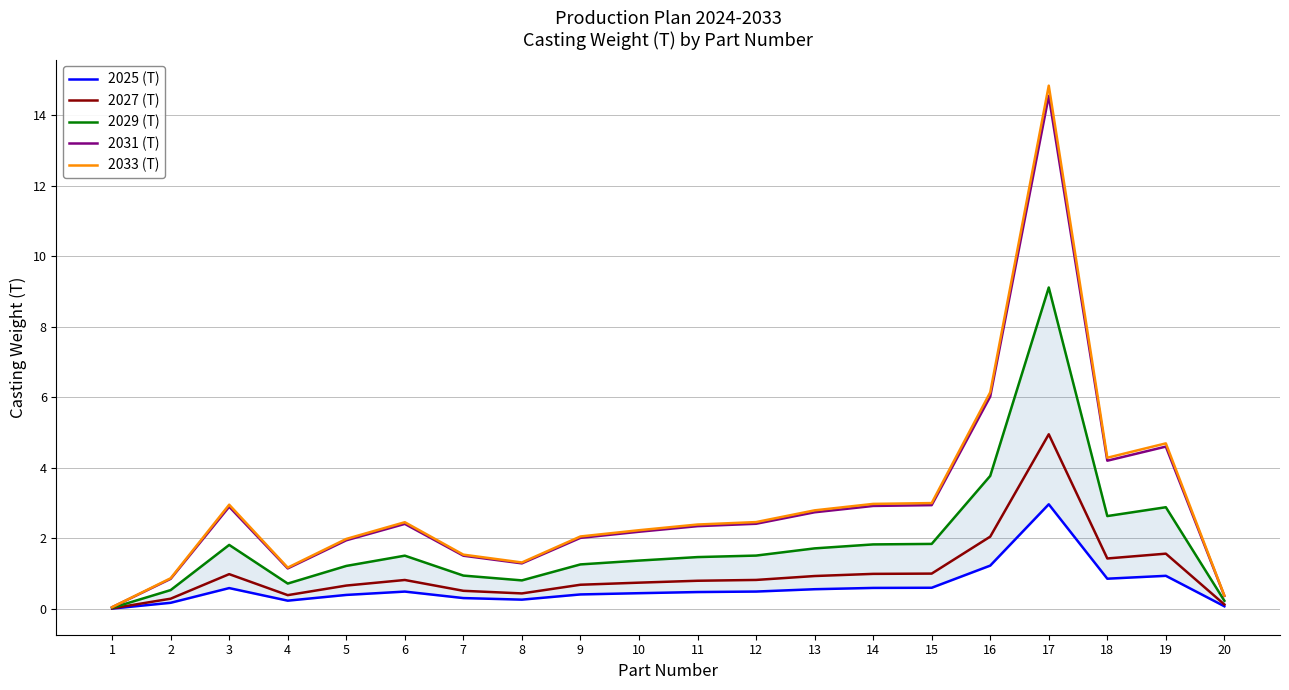

True or false: 2031 (T) has a value of 0.8 at 9.

False